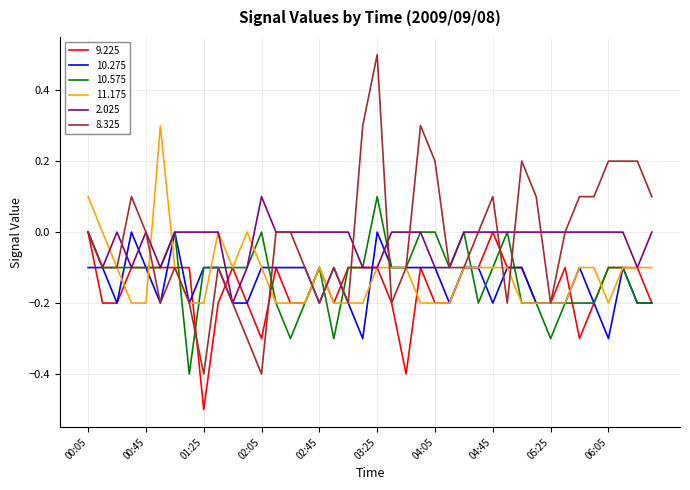

What is the maximum value for 11.175?

0.3